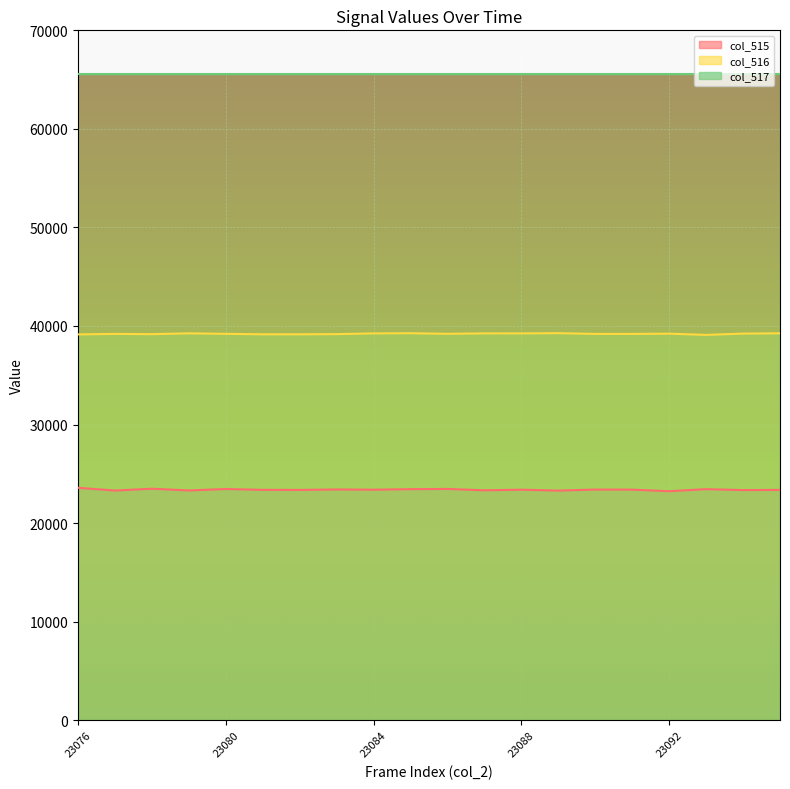

List the labels in order of col_515 value, smallest first.

23092, 23089, 23077, 23079, 23087, 23094, 23082, 23095, 23081, 23084, 23088, 23091, 23090, 23083, 23085, 23093, 23080, 23086, 23078, 23076